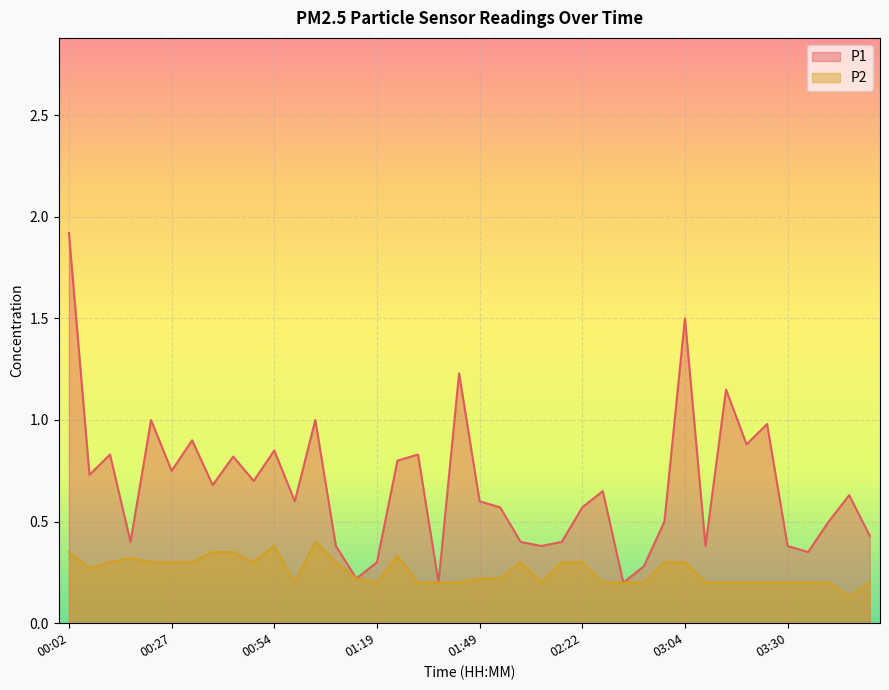

True or false: P2 has a value of 0.1 at 03:45.

True